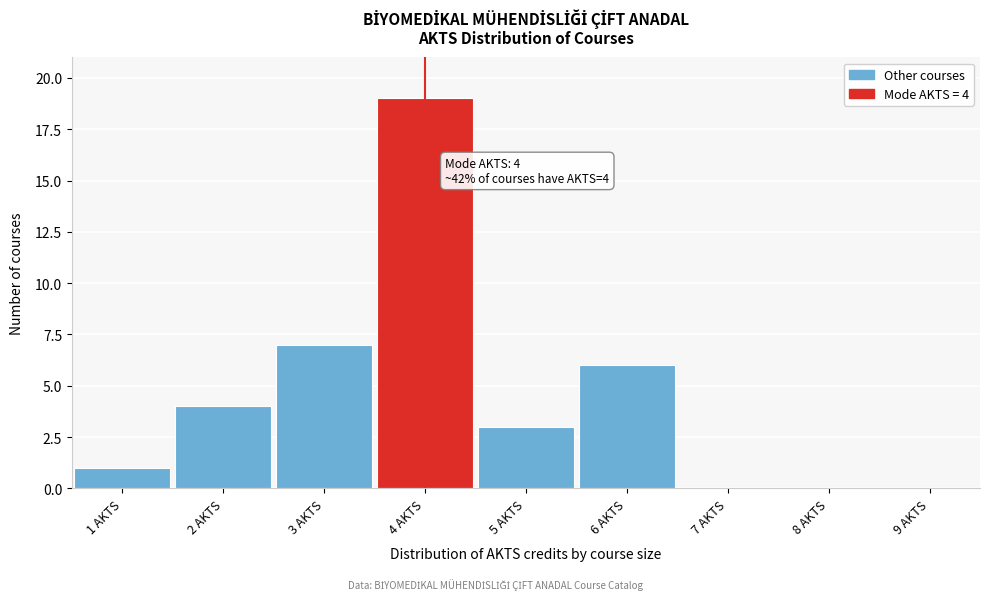

Over which range of the x-axis is the bar tallest?

3.5 to 4.5